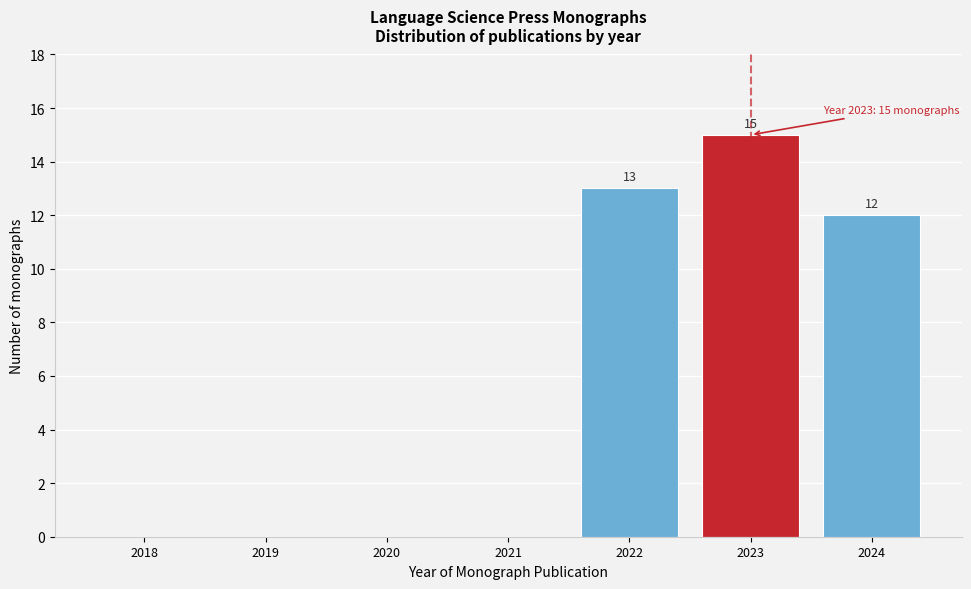

Reading left to right, extract all data points from this chart.

2018=0	2019=0	2020=0	2021=0	2022=13	2023=15	2024=12